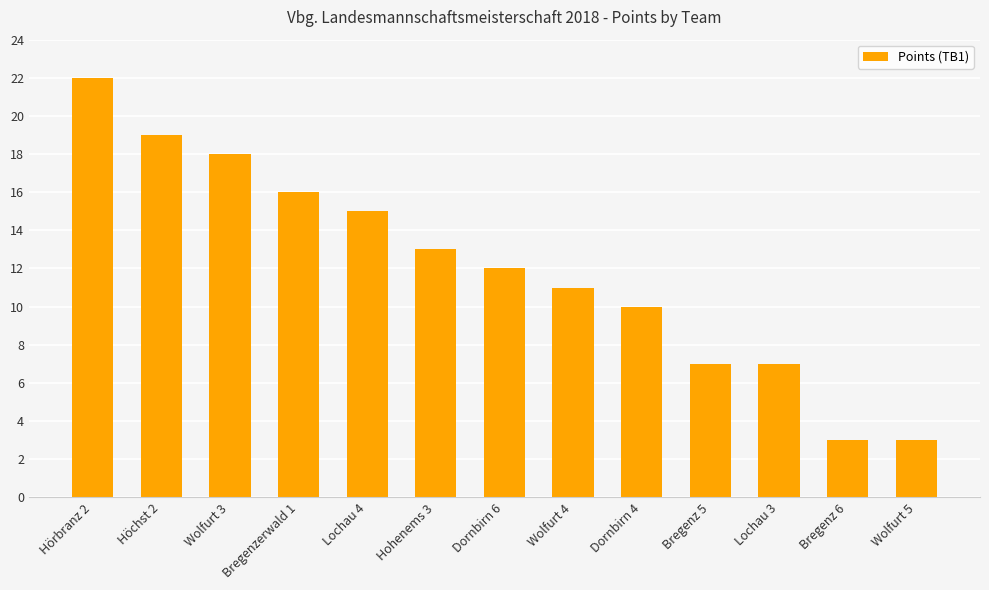

The chart shows a value of 17 at Dornbirn 4. True or false?

False